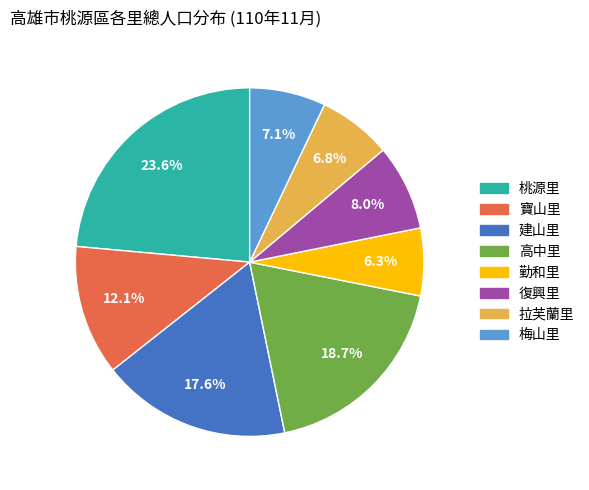

Is the sum of 高中里 and 梅山里 greater than half?

No